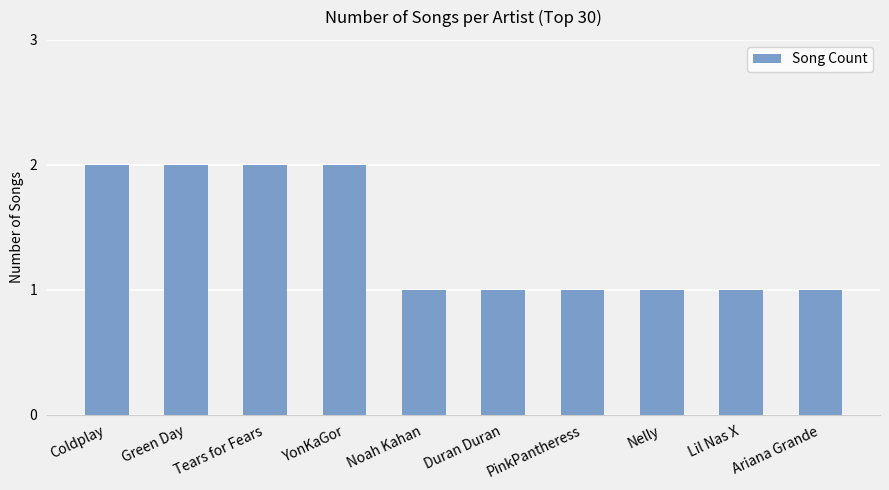

Reading left to right, list all the values displayed in this chart.

2	2	2	2	1	1	1	1	1	1